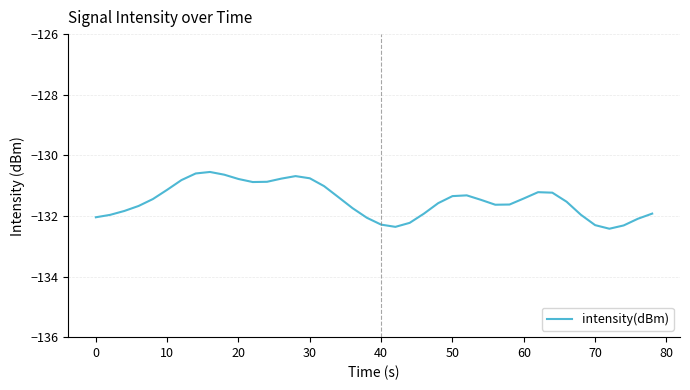

True or false: the data has more than 0 interior local peaks.

True